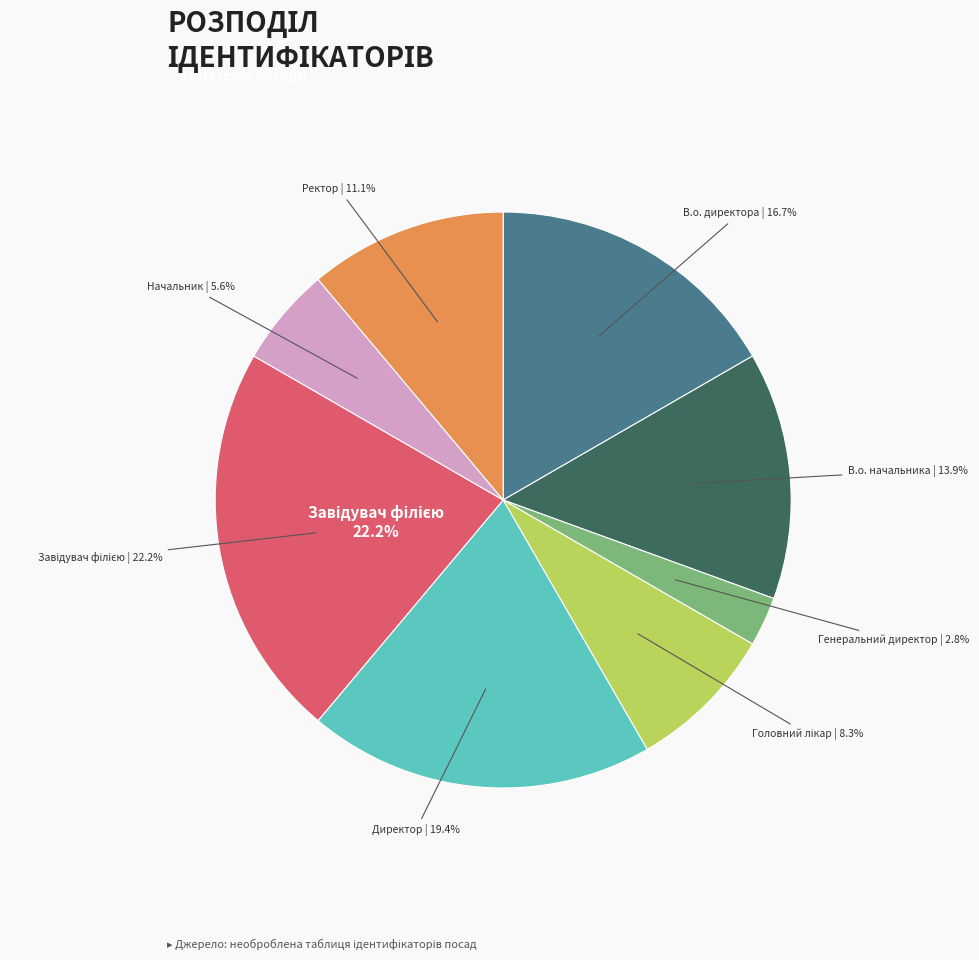

The Генеральний директор slice represents 1% of the pie. True or false?

False